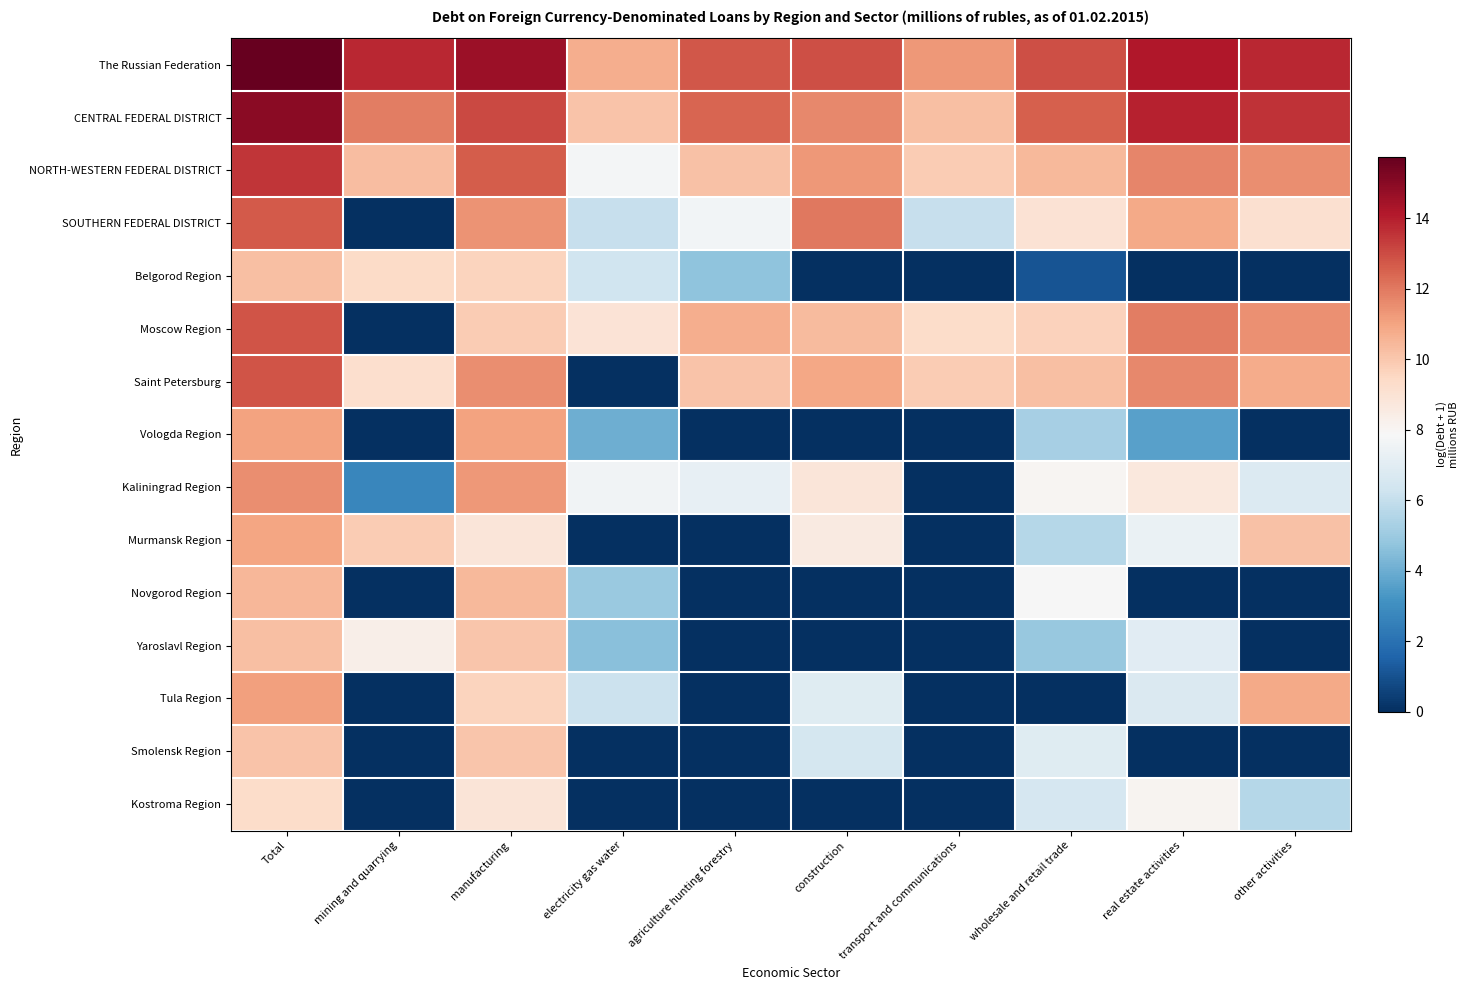

List the series in order of their peak value, lowest first.

Kostroma Region, Smolensk Region, Belgorod Region, Yaroslavl Region, Novgorod Region, Murmansk Region, Vologda Region, Tula Region, Kaliningrad Region, SOUTHERN FEDERAL DISTRICT, Moscow Region, Saint Petersburg, NORTH-WESTERN FEDERAL DISTRICT, CENTRAL FEDERAL DISTRICT, The Russian Federation